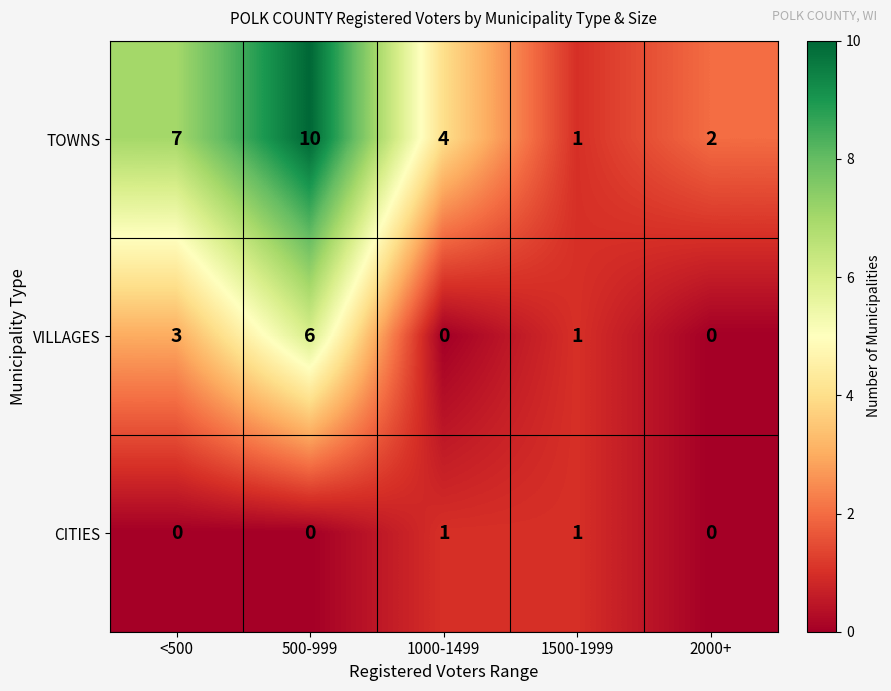

List the series in order of their peak value, highest first.

TOWNS, VILLAGES, CITIES